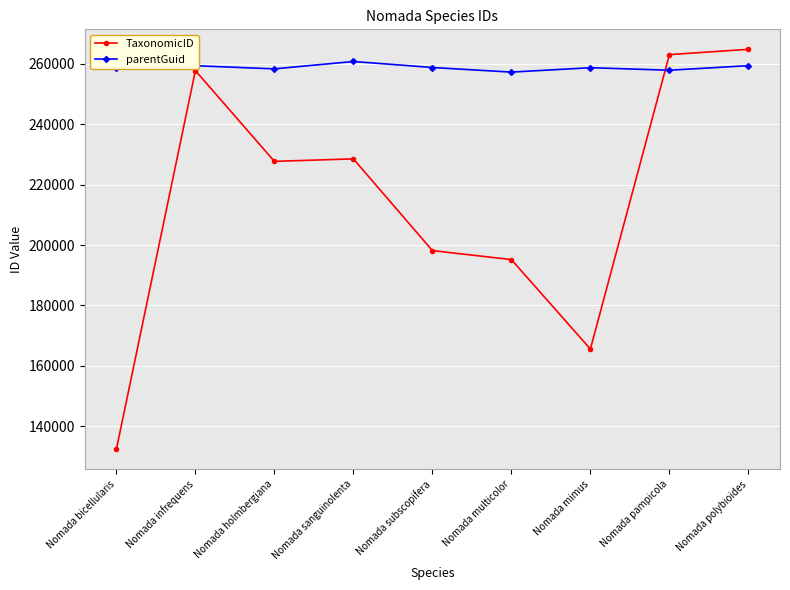

What position from the left is Nomada pampicola?

8